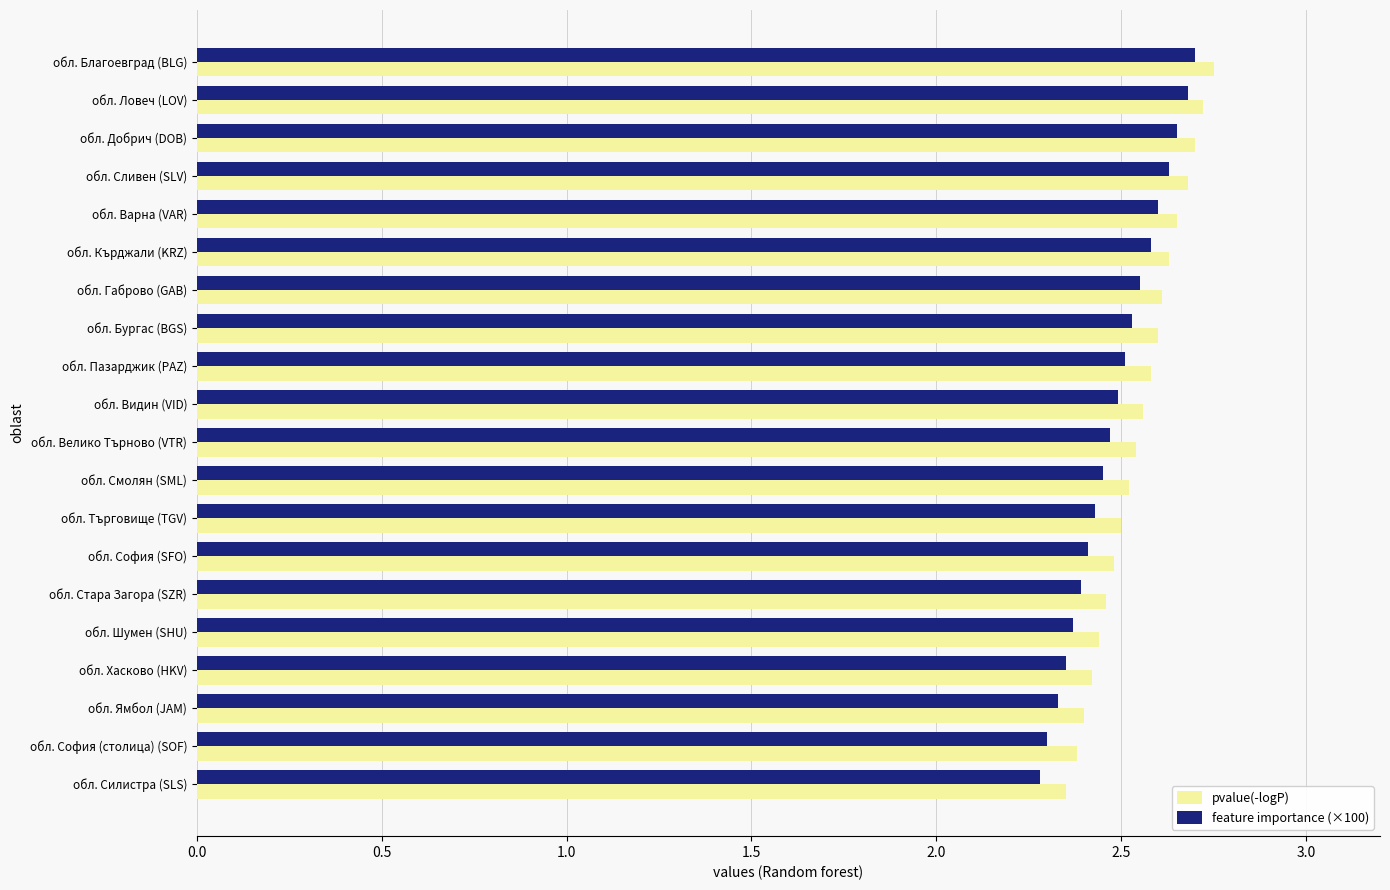

What is the total value across all series at обл. Хасково (HKV)?

4.8